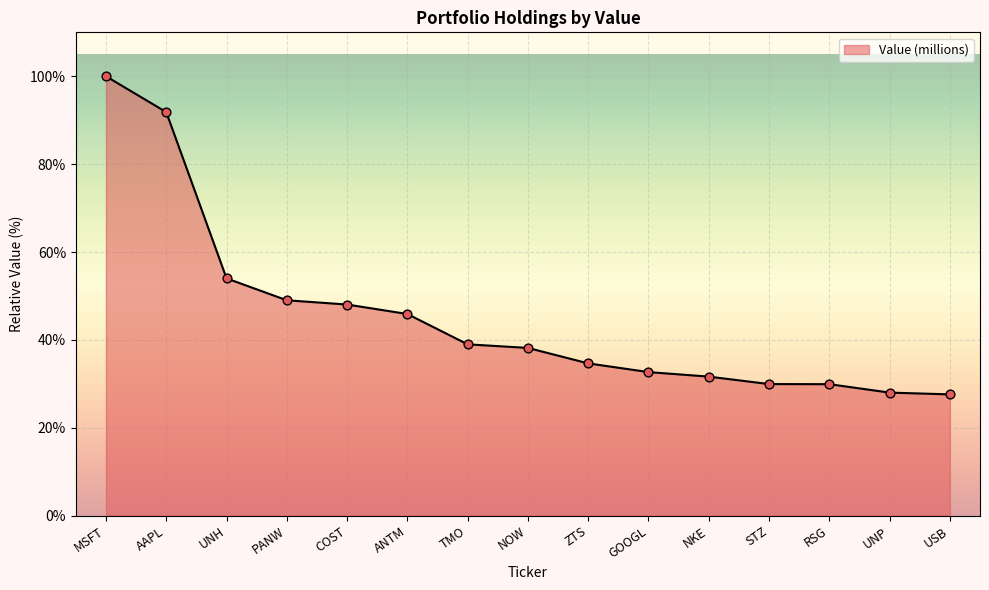

Which has a higher value, MSFT or PANW?

MSFT